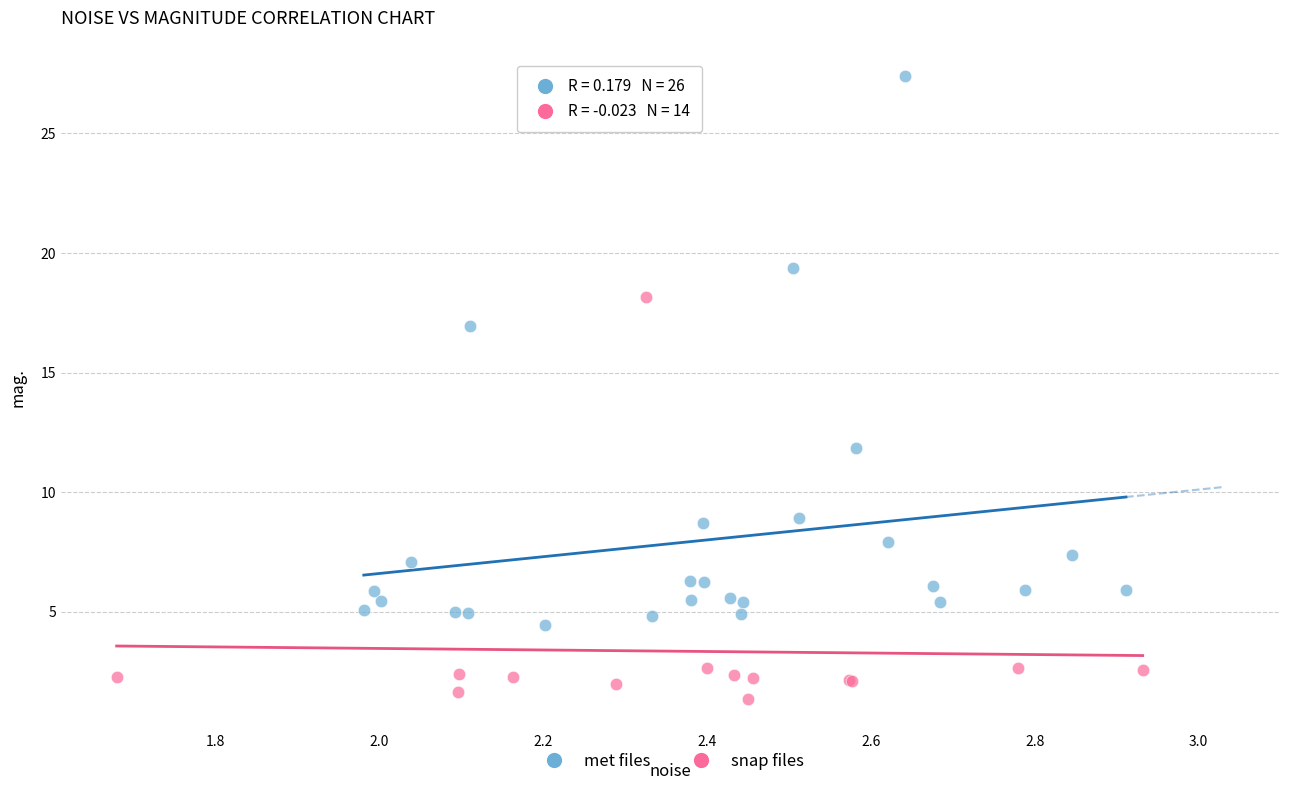

Which series contains the lowest Y value?

snap files